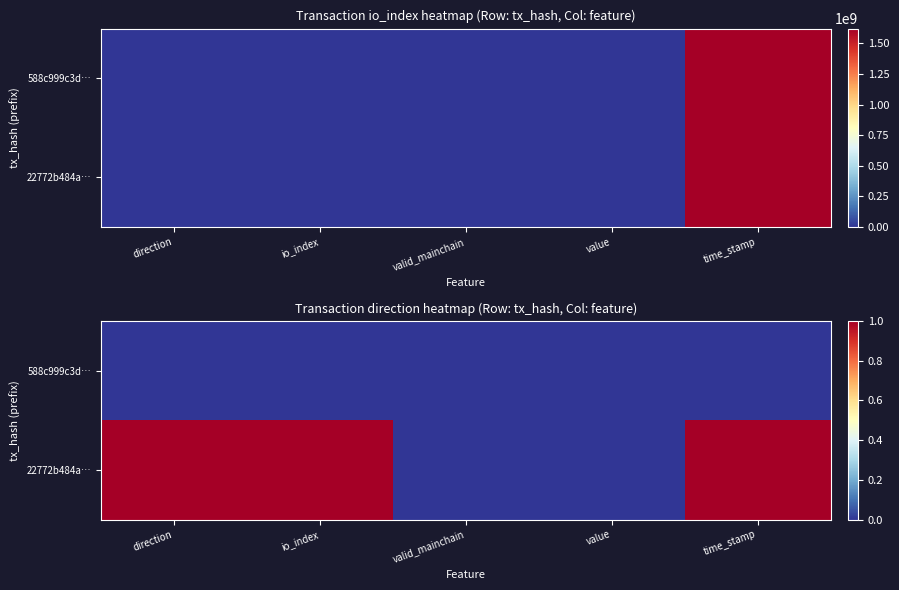

Which category has the lowest value across all series?

direction